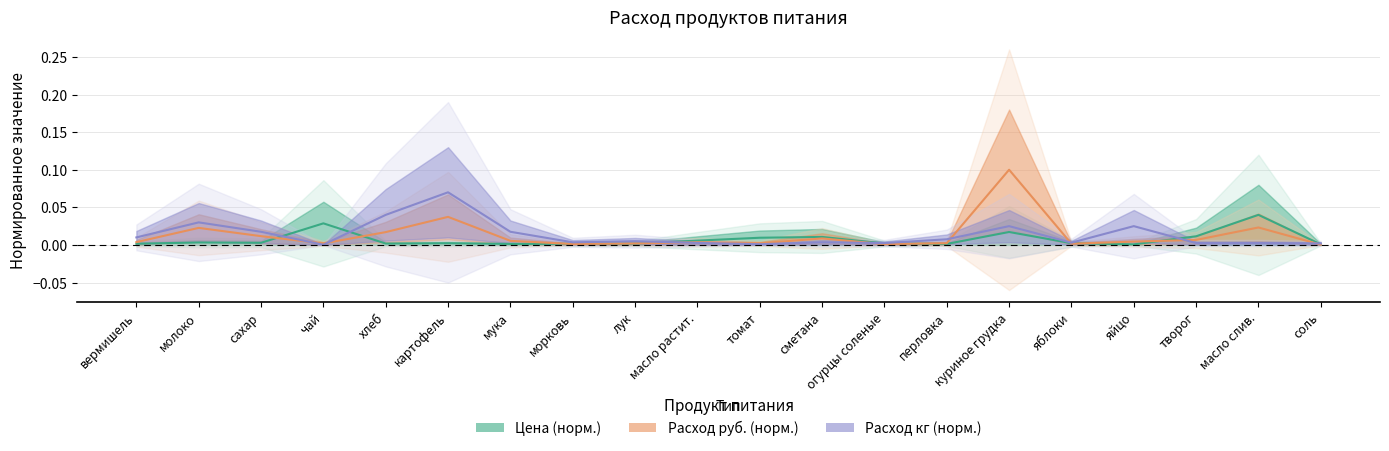

Rank the categories by Расход кг (норм.) value from lowest to highest.

чай, томат, соль, огурцы соленые, творог, масло слив., масло растит., яблоки, морковь, сметана, лук, перловка, вермишель, сахар, мука, куриное грудка, яйцо, молоко, хлеб, картофель